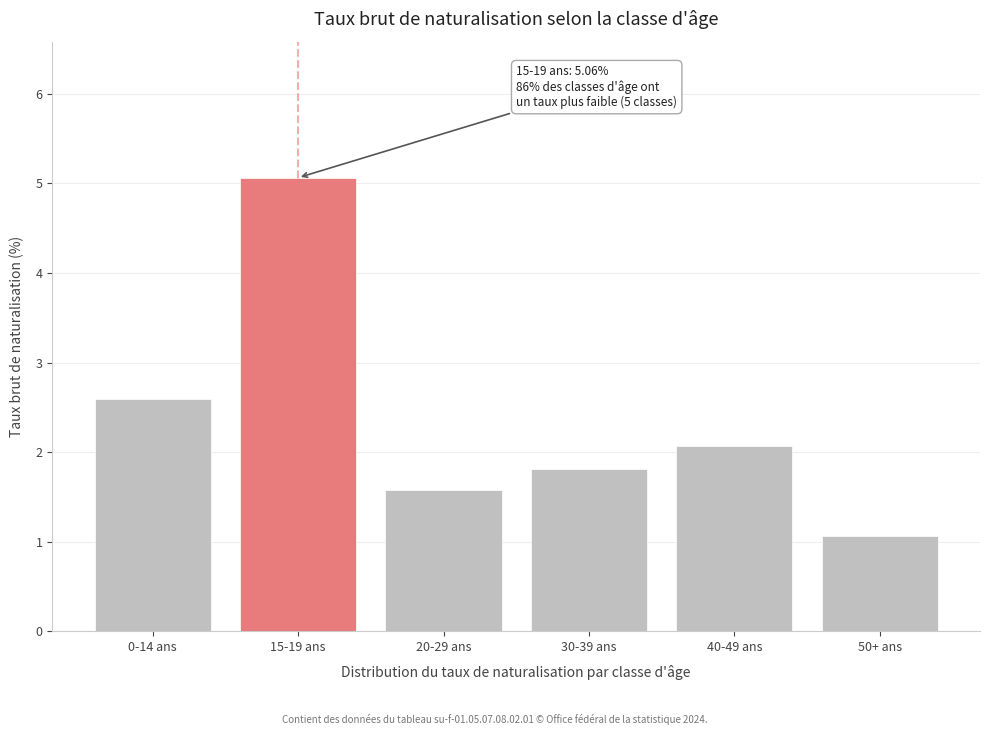

Reading left to right, transcribe all the data shown in this chart.

0-14 ans=2.6	15-19 ans=5.1	20-29 ans=1.6	30-39 ans=1.8	40-49 ans=2.1	50+ ans=1.1